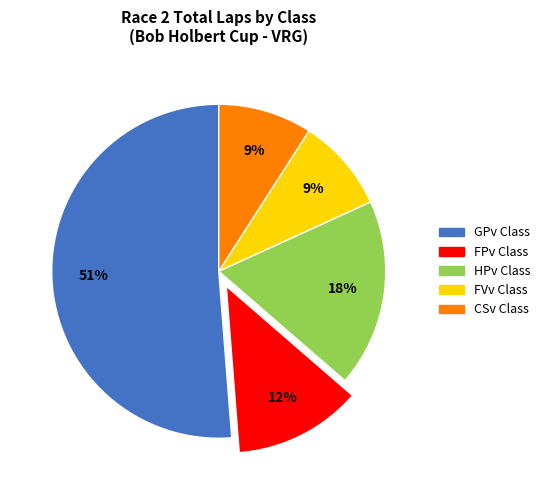

Is there a majority slice in this chart?

Yes